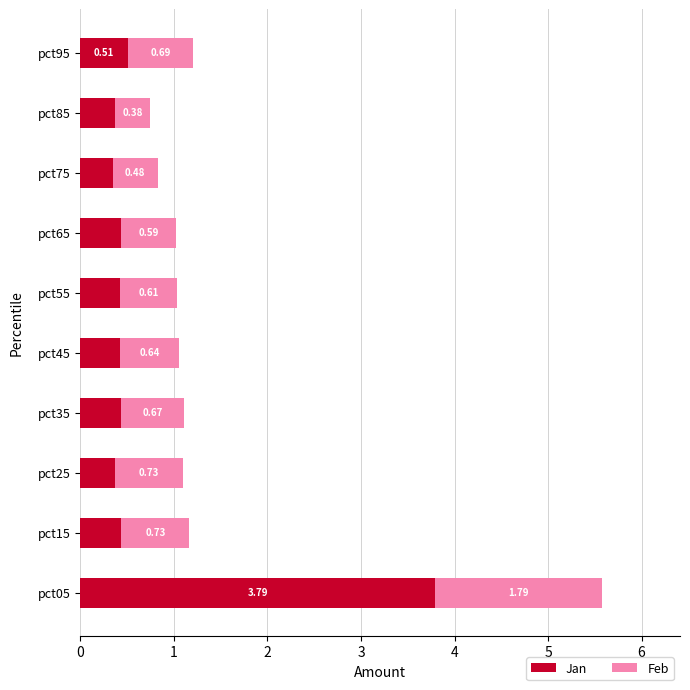

What is the total value across all series at pct55?

1.0